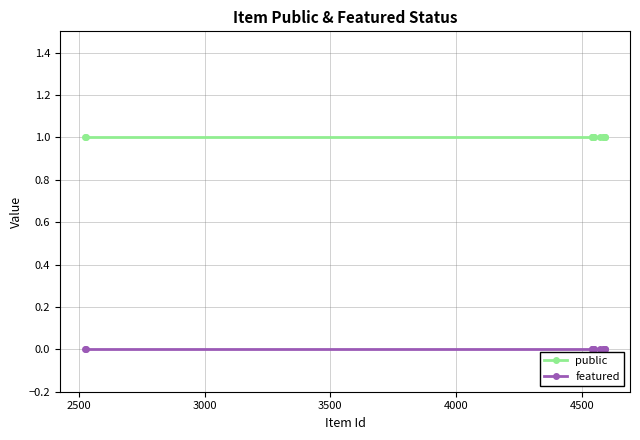

What are all the series names shown in the legend?

public, featured